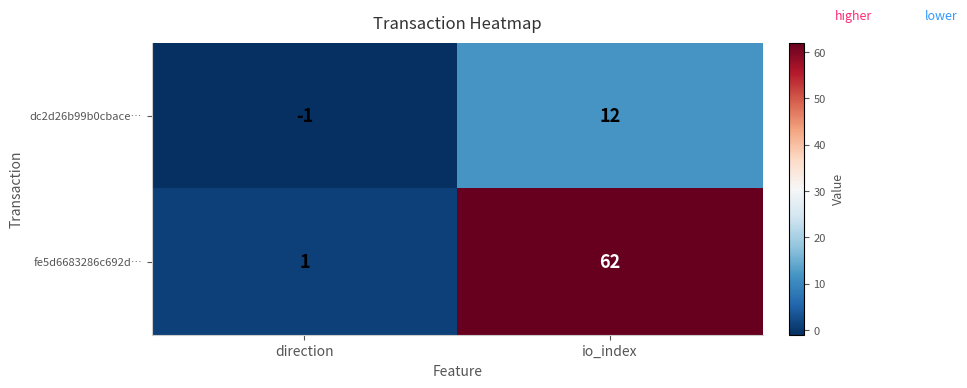

List the series in order of their overall mean, lowest first.

dc2d26b99b0cbace…, fe5d6683286c692d…